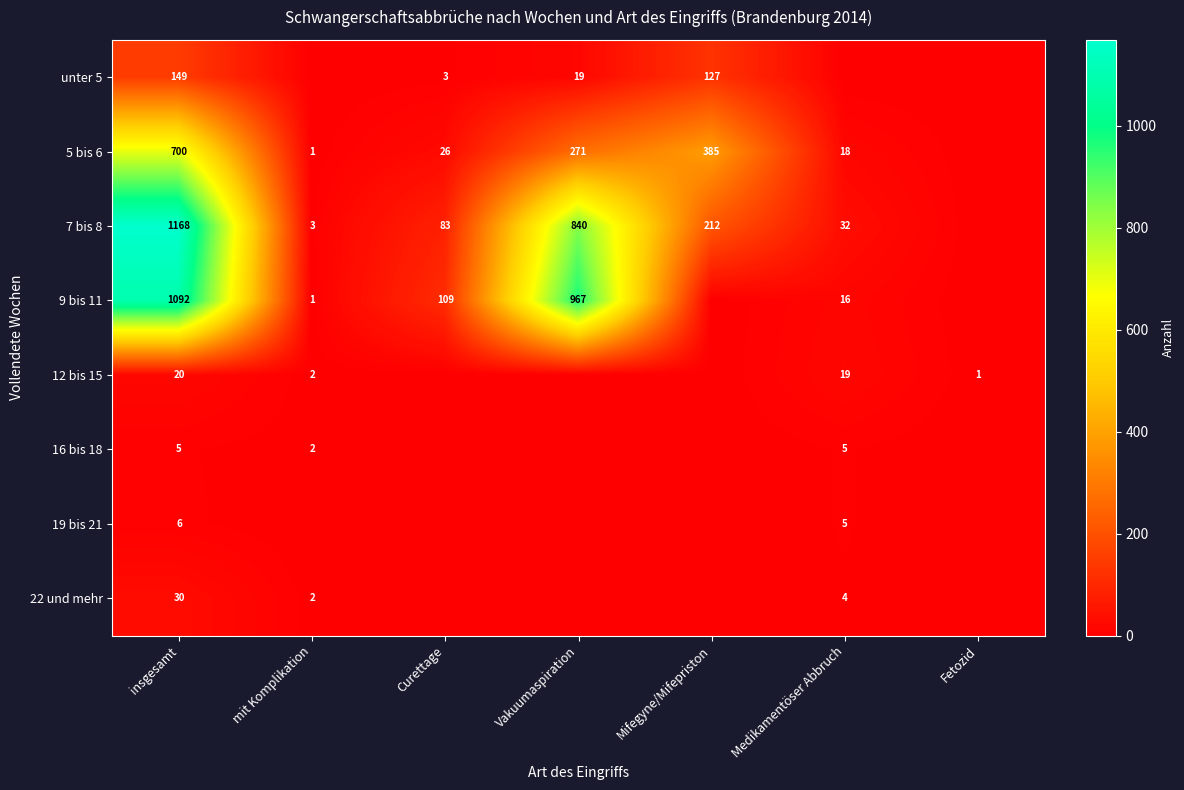

The 19 bis 21 series shows 6 at insgesamt. True or false?

True